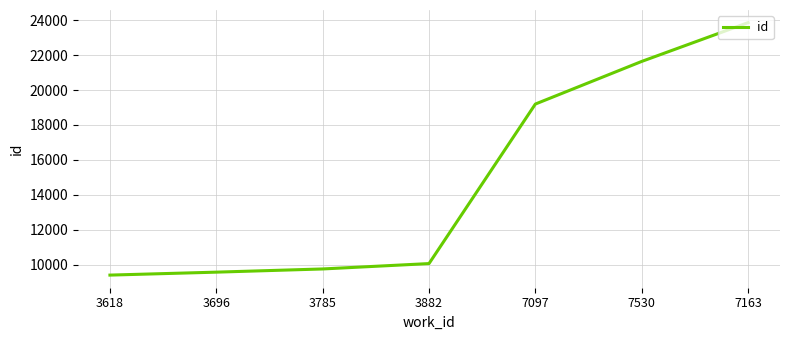

Which category has the highest value across all series?

7163